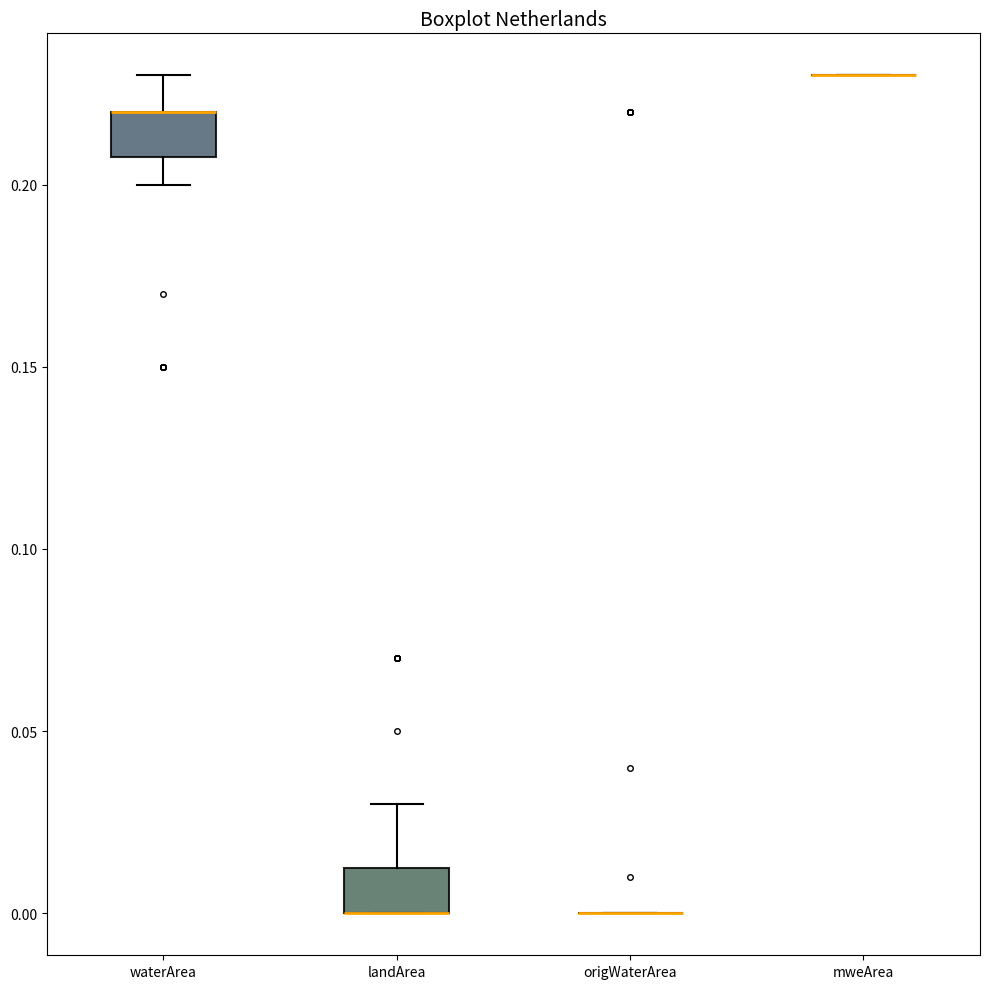

Reading left to right, read every box against the y-axis: the position of its median line, the range the box covers, and the ends of its whiskers. The values are not printed on the chart, so give them approximately, as read against the axis.

waterArea: median 0.220 (drawn on the box's upper edge), box 0.210 to 0.220, whiskers 0.200 to 0.230
landArea: median 0.000 (drawn on the box's lower edge), box 0.000 to 0.015, whiskers 0.000 to 0.030
origWaterArea: box collapsed to a line at 0.000, whiskers 0.000 to 0.000
mweArea: box collapsed to a line at 0.230, whiskers 0.230 to 0.230